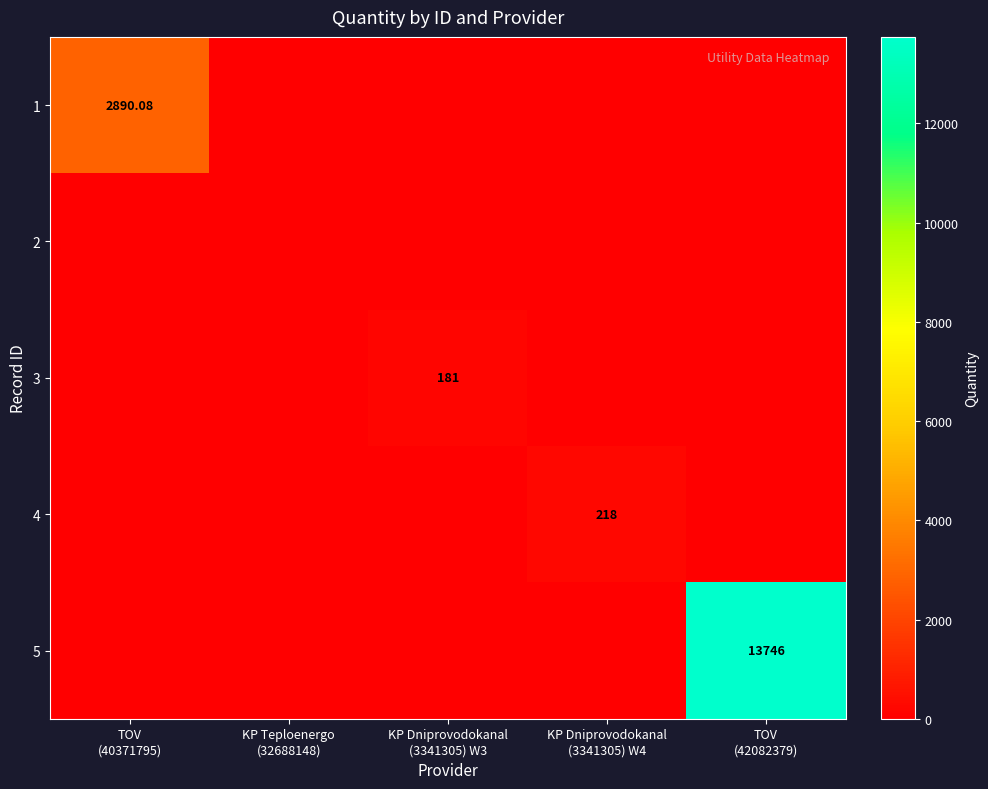

Which has a higher value, TOV
(40371795) or KP Teploenergo
(32688148)?

TOV
(40371795)